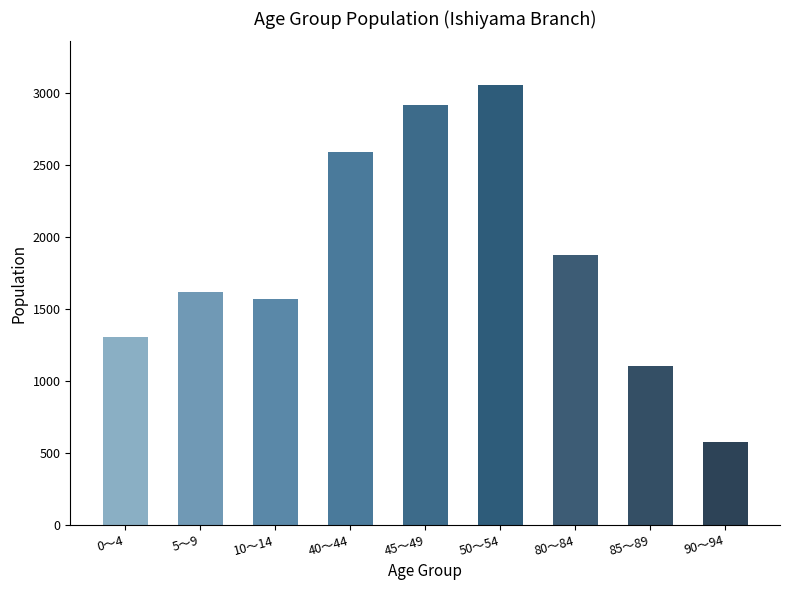

What is the average value?

1843